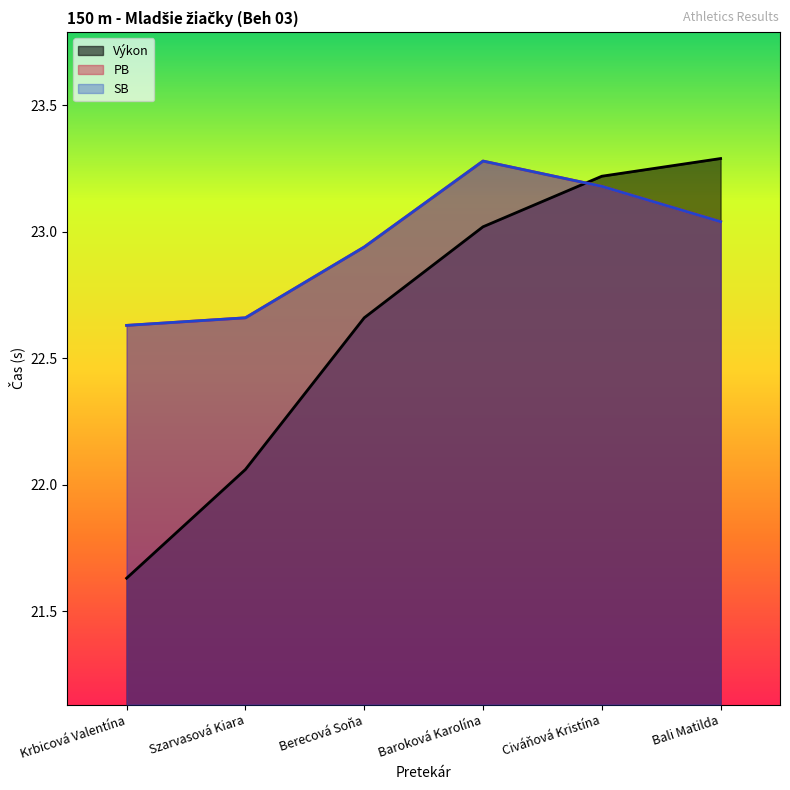

Reading left to right, list all the values displayed in this chart.

Výkon: Krbicová Valentína=21.6	Szarvasová Kiara=22.1	Berecová Soňa=22.7	Baroková Karolína=23.0	Civáňová Kristína=23.2	Bali Matilda=23.3
PB: Krbicová Valentína=22.6	Szarvasová Kiara=22.7	Berecová Soňa=22.9	Baroková Karolína=23.3	Civáňová Kristína=23.2	Bali Matilda=23.0
SB: Krbicová Valentína=22.6	Szarvasová Kiara=22.7	Berecová Soňa=22.9	Baroková Karolína=23.3	Civáňová Kristína=23.2	Bali Matilda=23.0